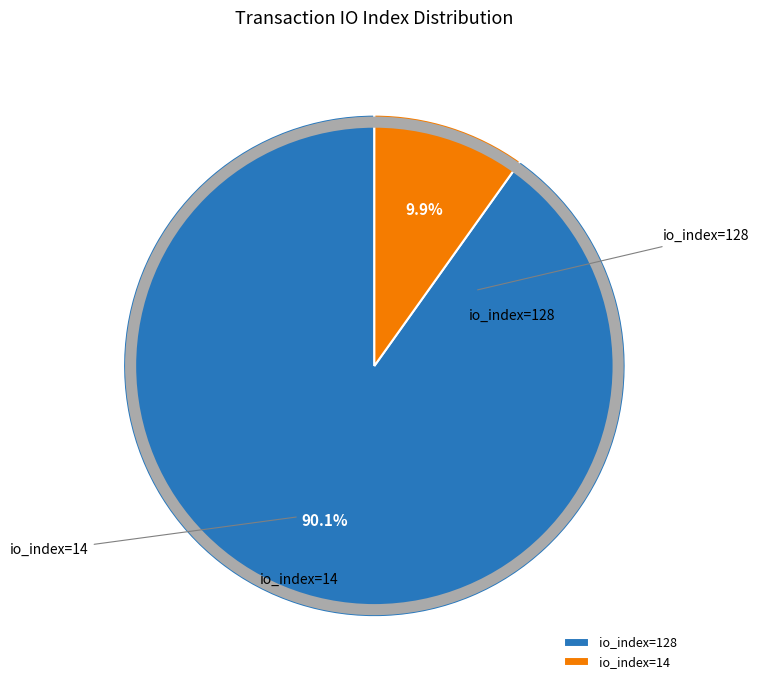

What percentage is the io_index=14 slice, to the nearest percent?

10%